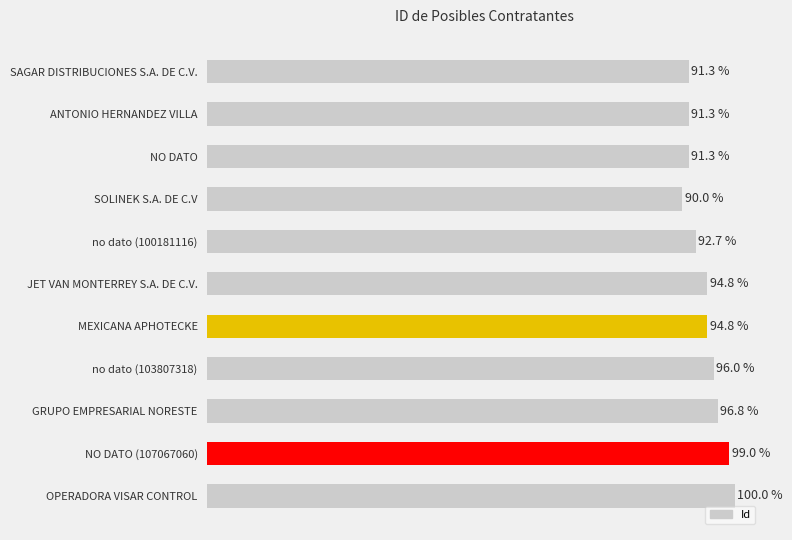

Which label corresponds to the smallest value in the chart?

SOLINEK S.A. DE C.V